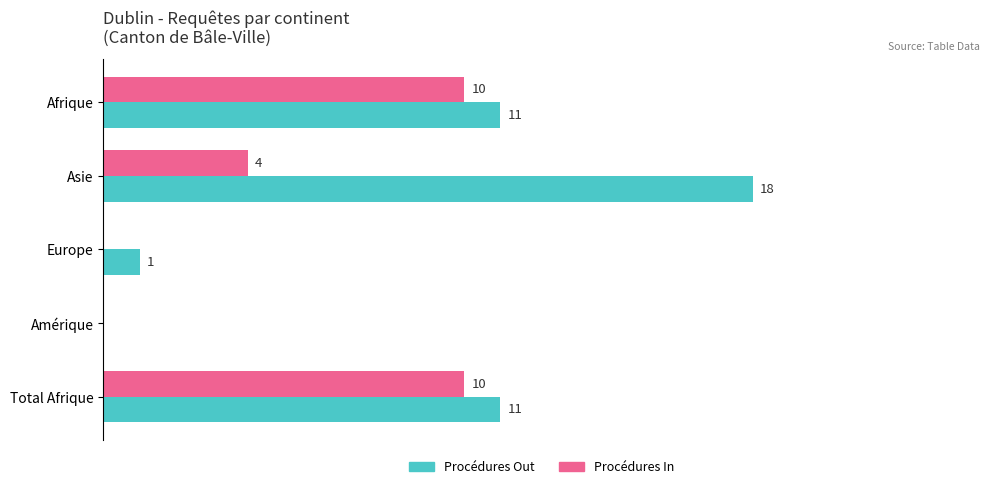

At which category is the sum across all series the highest?

Asie